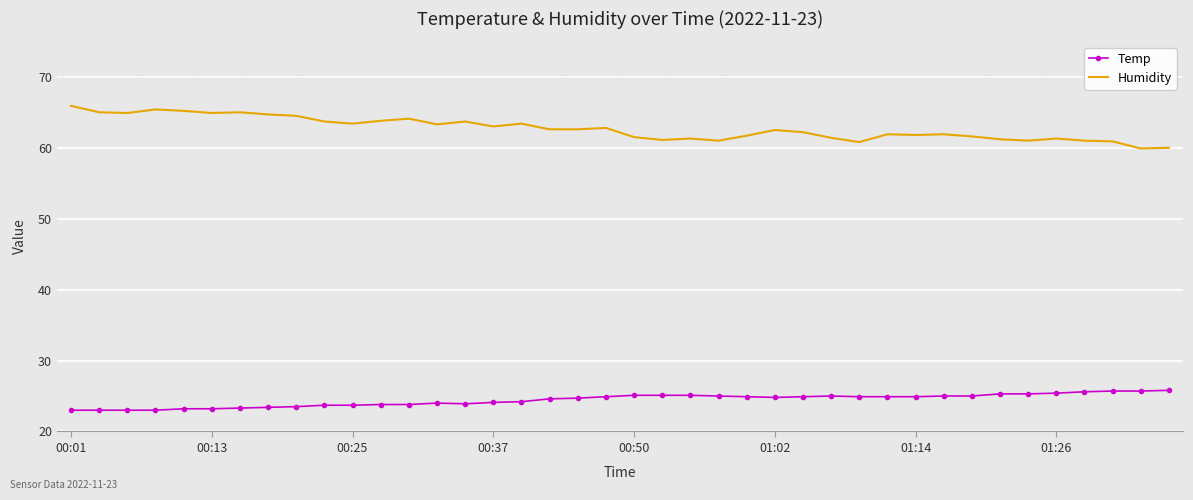

List the series in order of their overall mean, lowest first.

Temp, Humidity